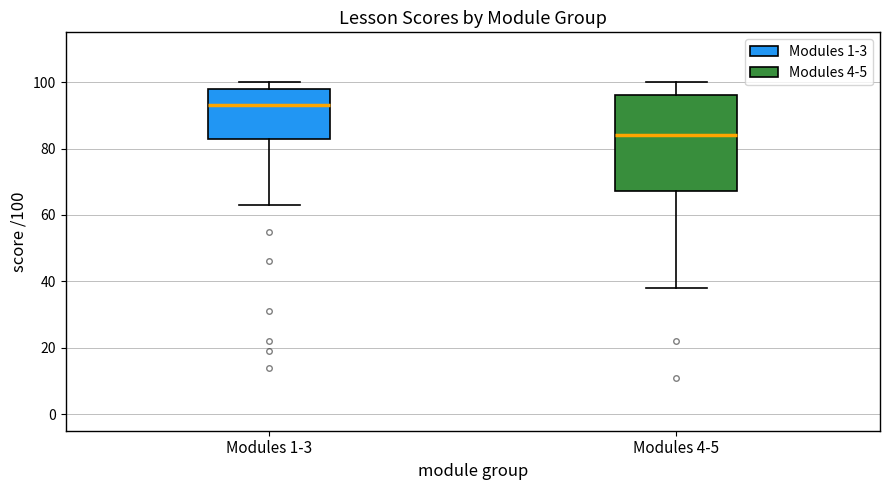

Which box's median line is the lowest?

Modules 4-5